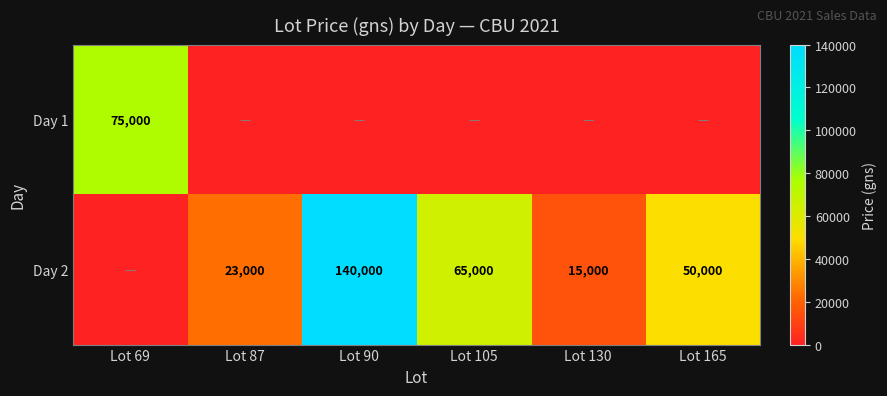

True or false: Day 2 has a value of 140000 at Lot 90.

True